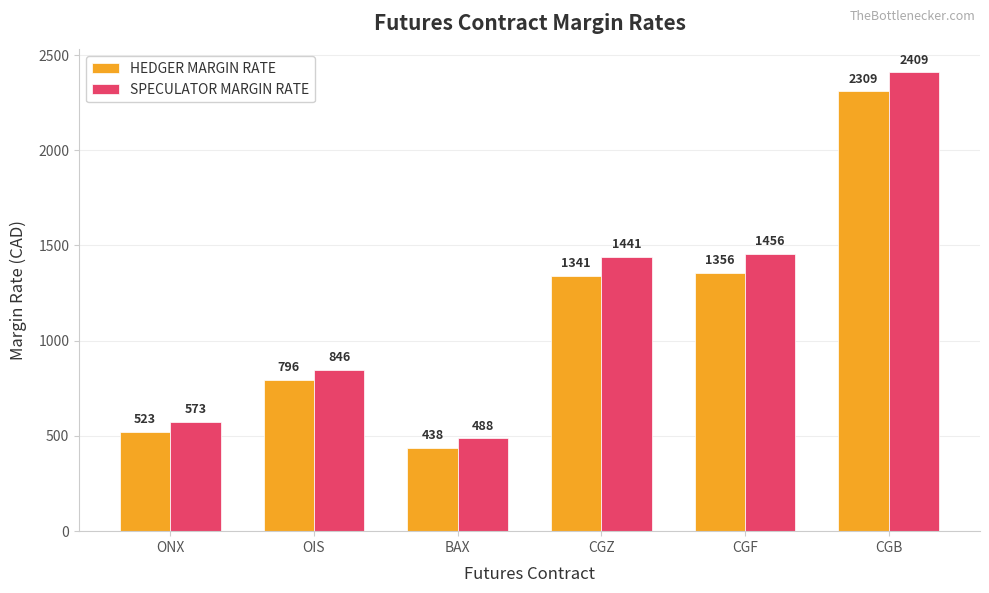

Rank the series by their maximum value, from highest to lowest.

SPECULATOR MARGIN RATE, HEDGER MARGIN RATE